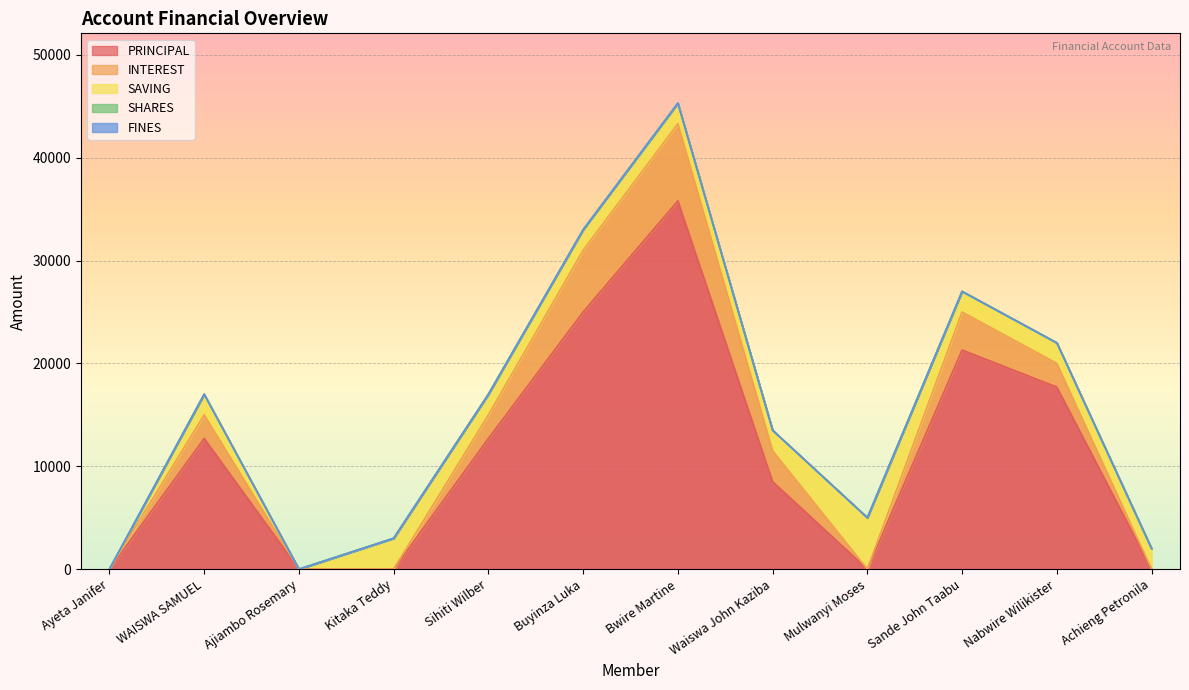

True or false: FINES and SAVING intersect in this chart.

False